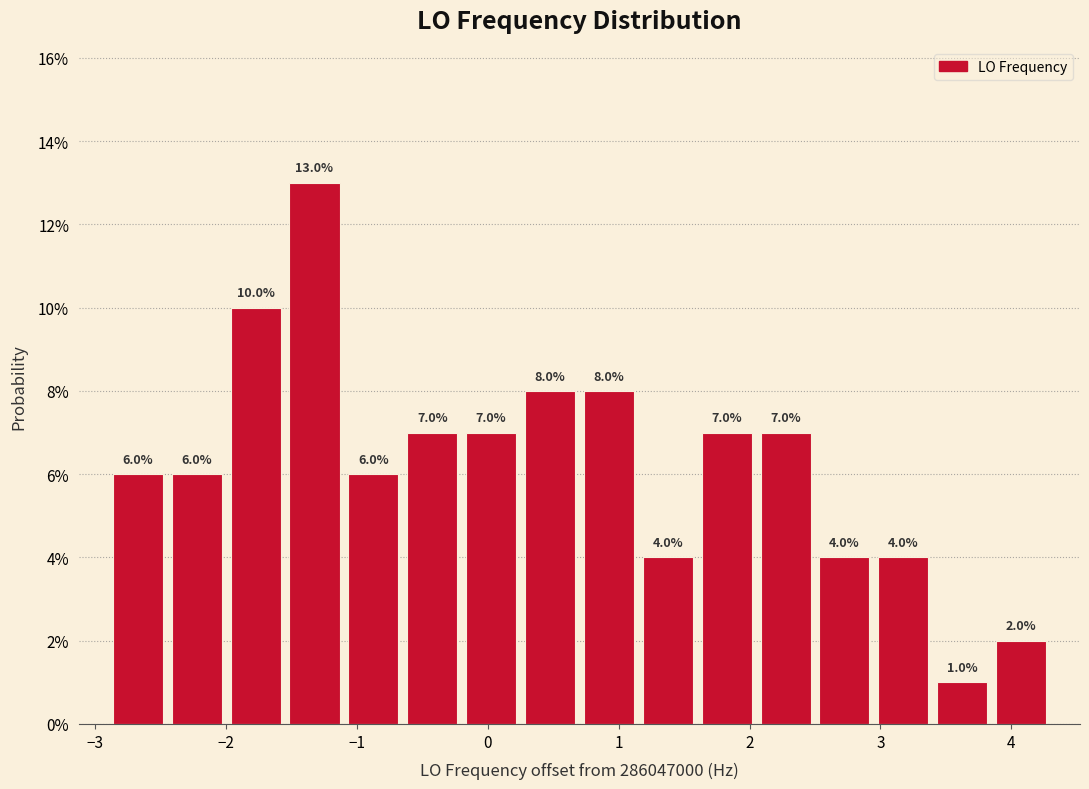

Which range on the x-axis has the tallest bar?

-1.55 to -1.10